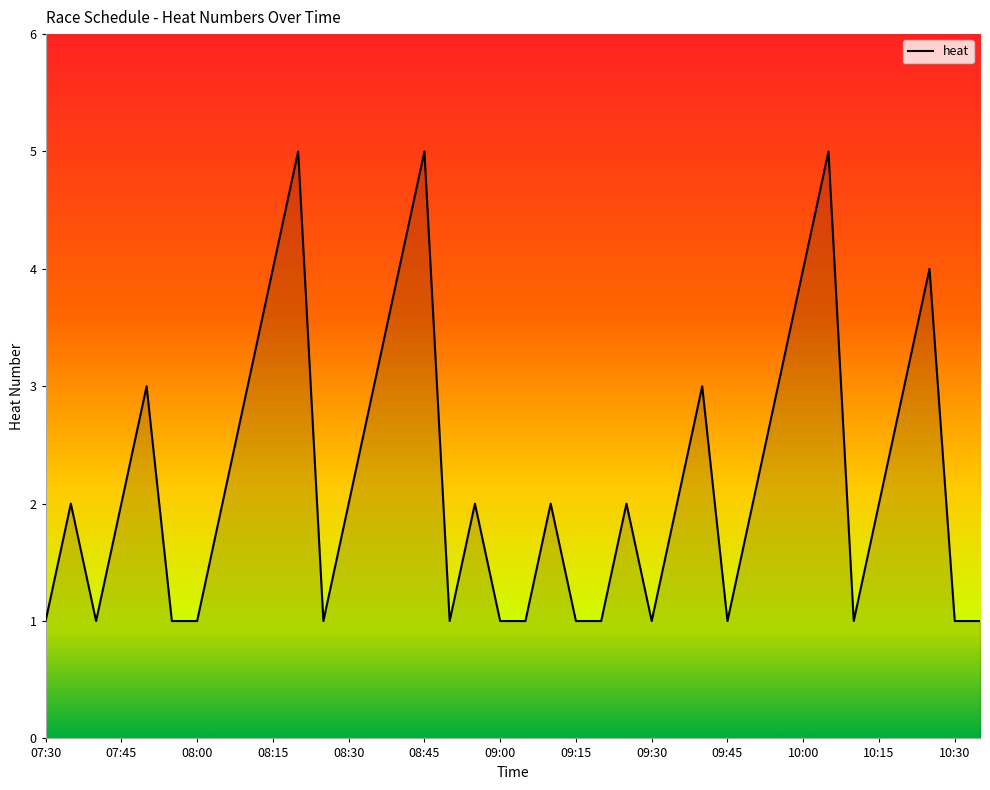

What is the difference between the maximum and minimum values?

4